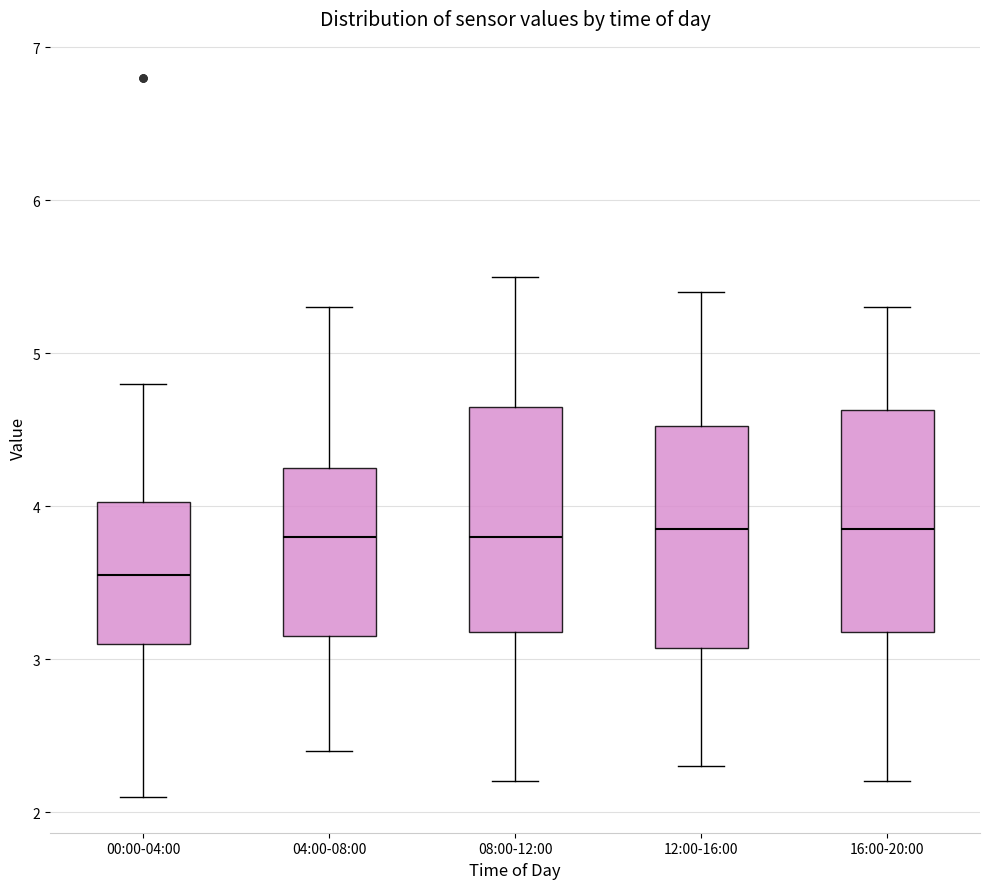

Reading left to right, transcribe this box plot: for each box, give where its median line is, the range the box spans, and where its two whiskers end, as read against the y-axis. The values are not printed on the chart, so give them approximately, as read against the axis.

00:00-04:00: median 3.6, box 3.1 to 4.0, whiskers 2.1 to 4.8
04:00-08:00: median 3.8, box 3.2 to 4.3, whiskers 2.4 to 5.3
08:00-12:00: median 3.8, box 3.2 to 4.7, whiskers 2.2 to 5.5
12:00-16:00: median 3.9, box 3.1 to 4.5, whiskers 2.3 to 5.4
16:00-20:00: median 3.9, box 3.2 to 4.6, whiskers 2.2 to 5.3